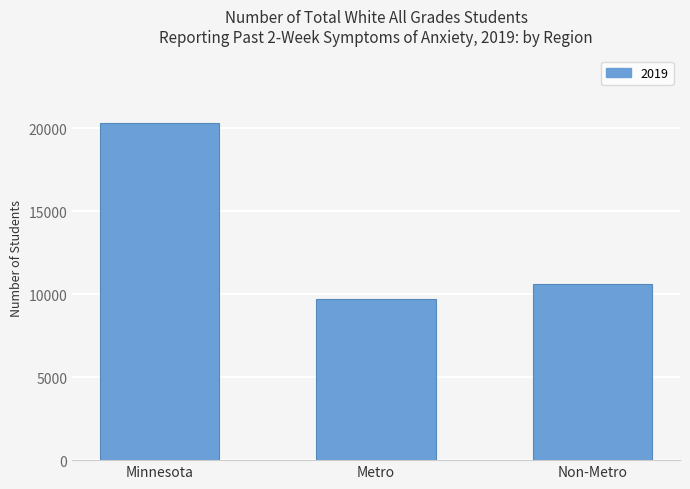

Reading left to right, extract all data points from this chart.

Minnesota=20324	Metro=9733	Non-Metro=10591